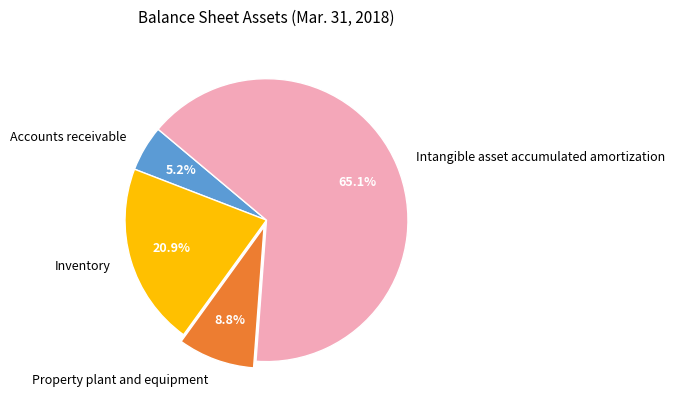

To the nearest percent, what percentage of the pie is Intangible asset accumulated amortization?

65%